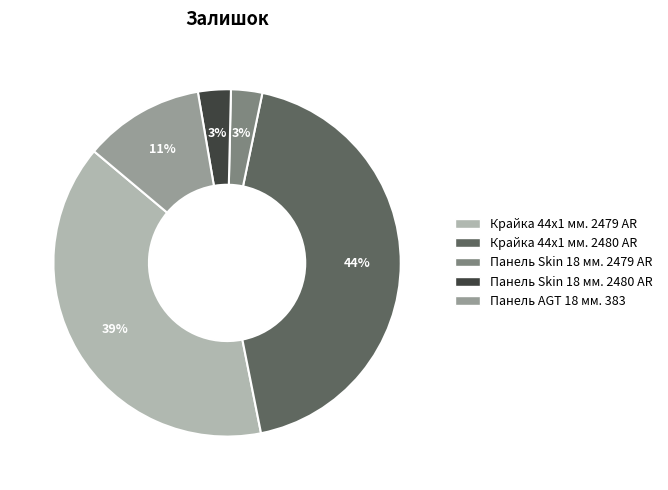

Count the number of slices in the pie.

5